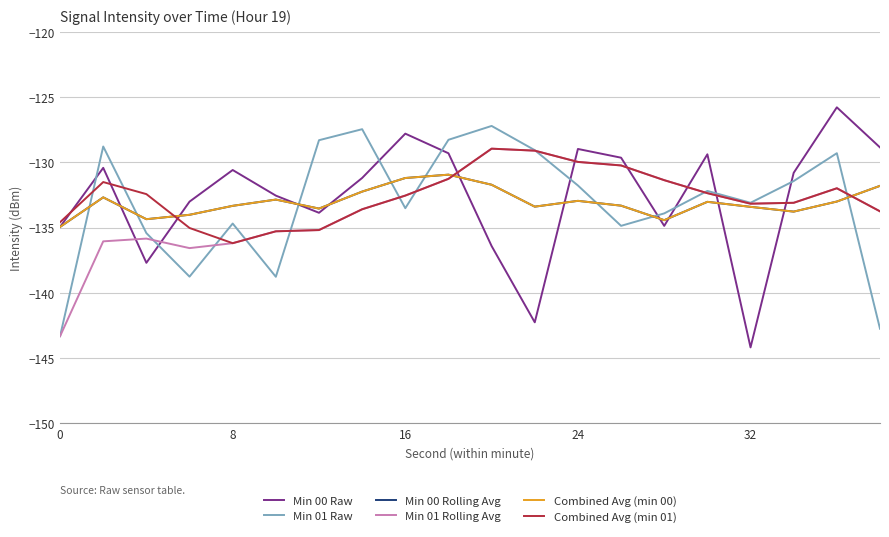

Is this an area chart (filled region under the line)?

No